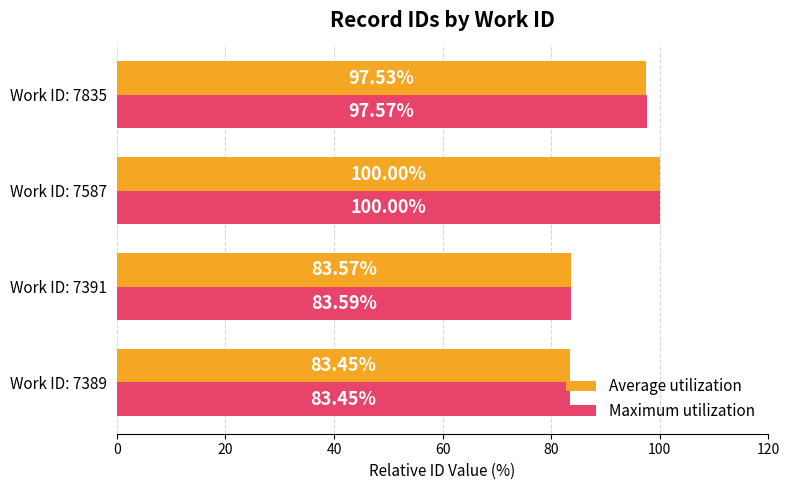

At which category is the sum across all series the highest?

Work ID: 7587